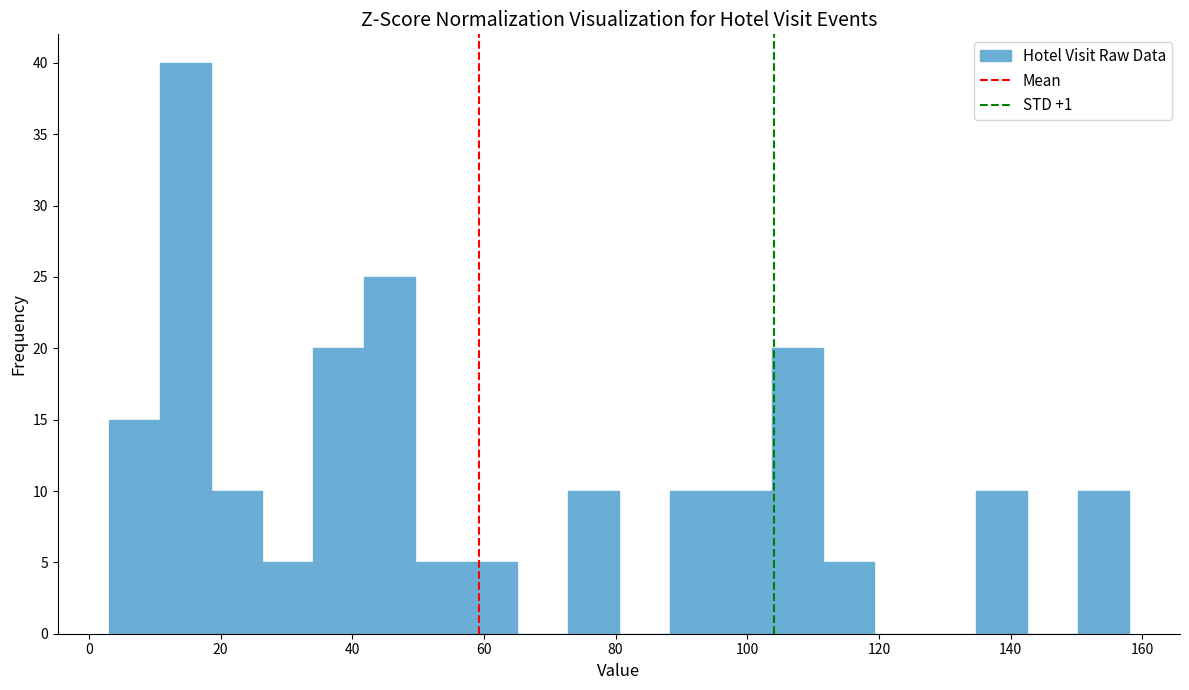

Read against the x-axis, roughly where is the centre of the tallest bar?

14